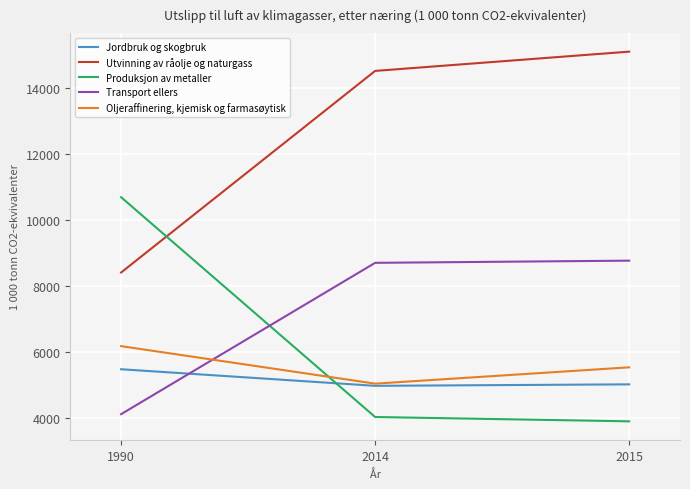

What is the difference between the highest and lowest values at 1990?

6576